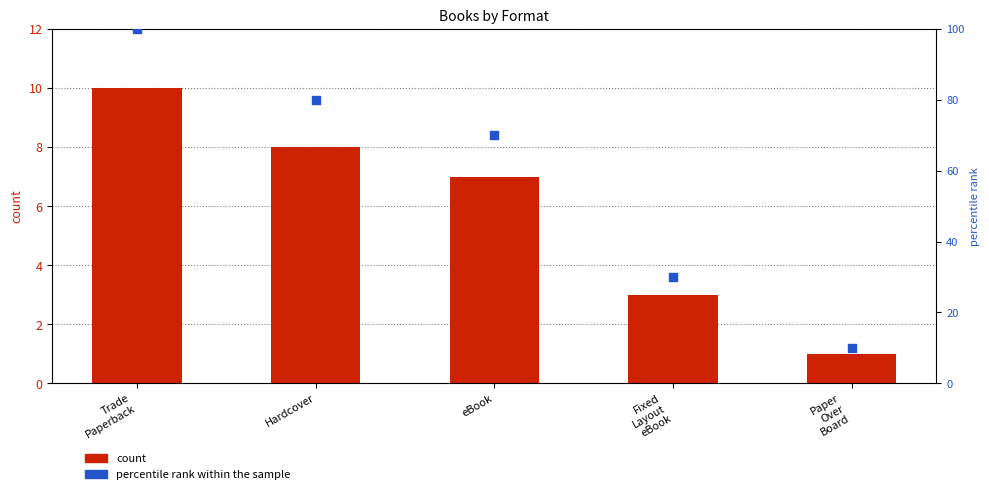

Which series reaches the minimum Y coordinate?

count